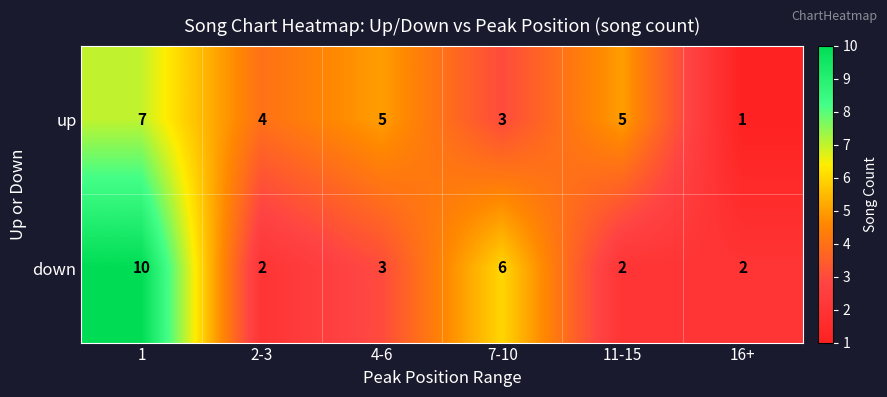

How many distinct data groups are displayed?

2